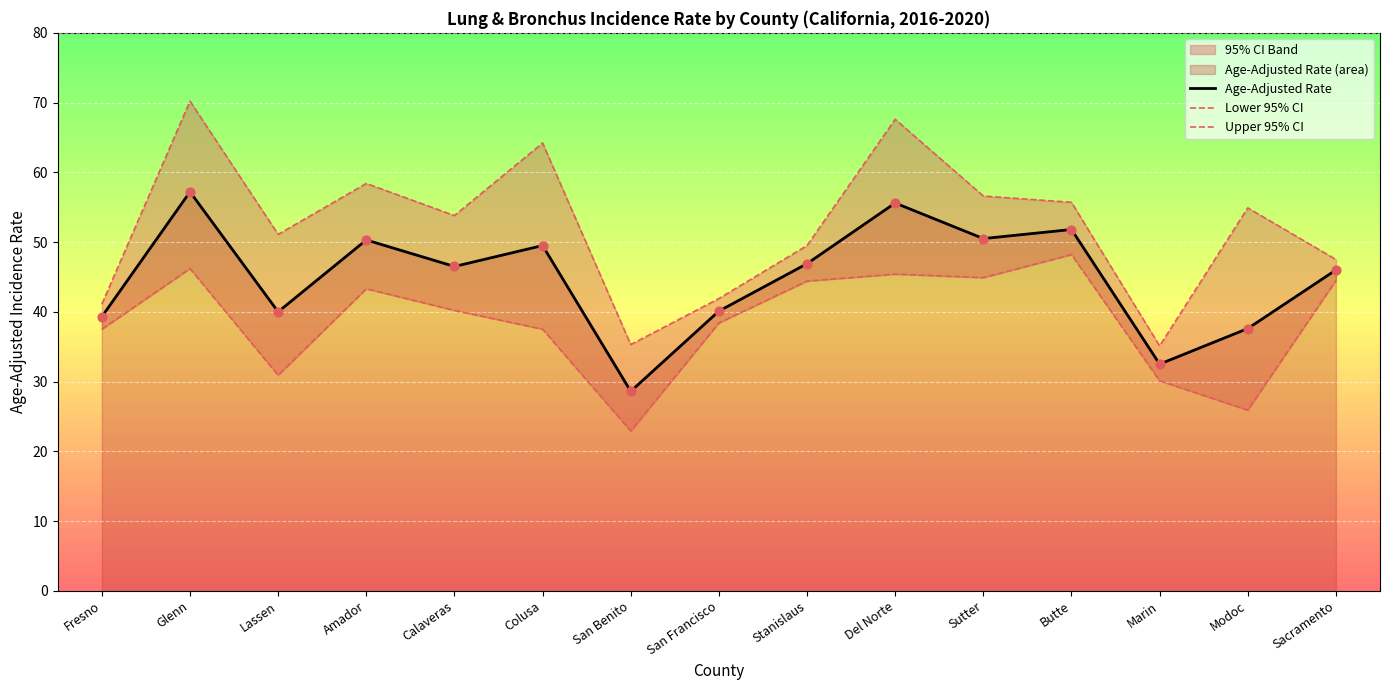

Which series contains the highest Y value?

Upper 95% CI